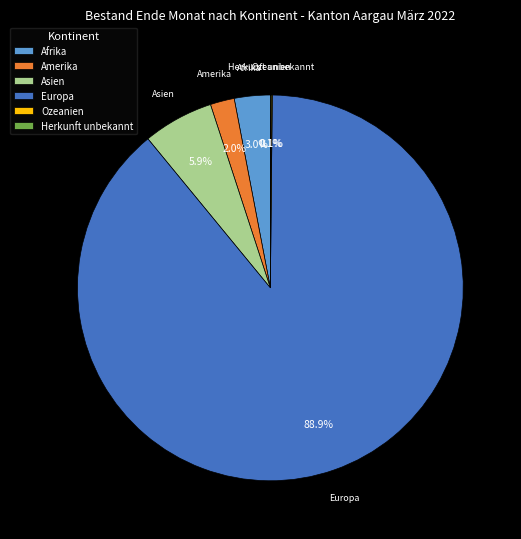

Does Europa account for over 50% of the chart?

Yes